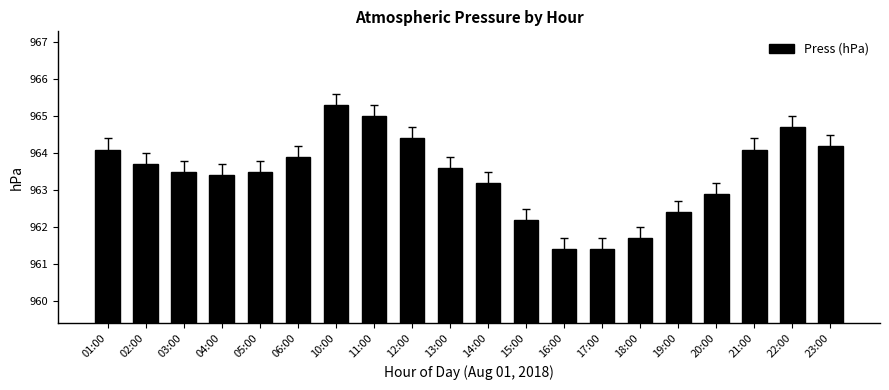

Is it true that the value at 16:00 is 1251.0?

False